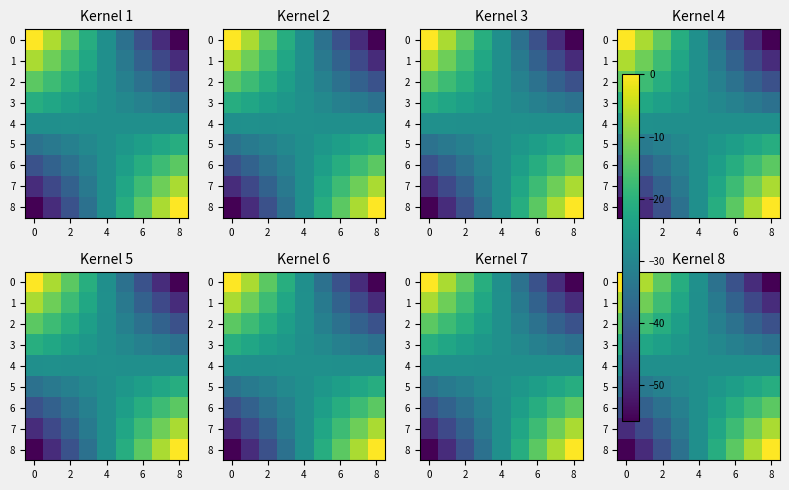

Which category has the lowest value in the 2 series?

8